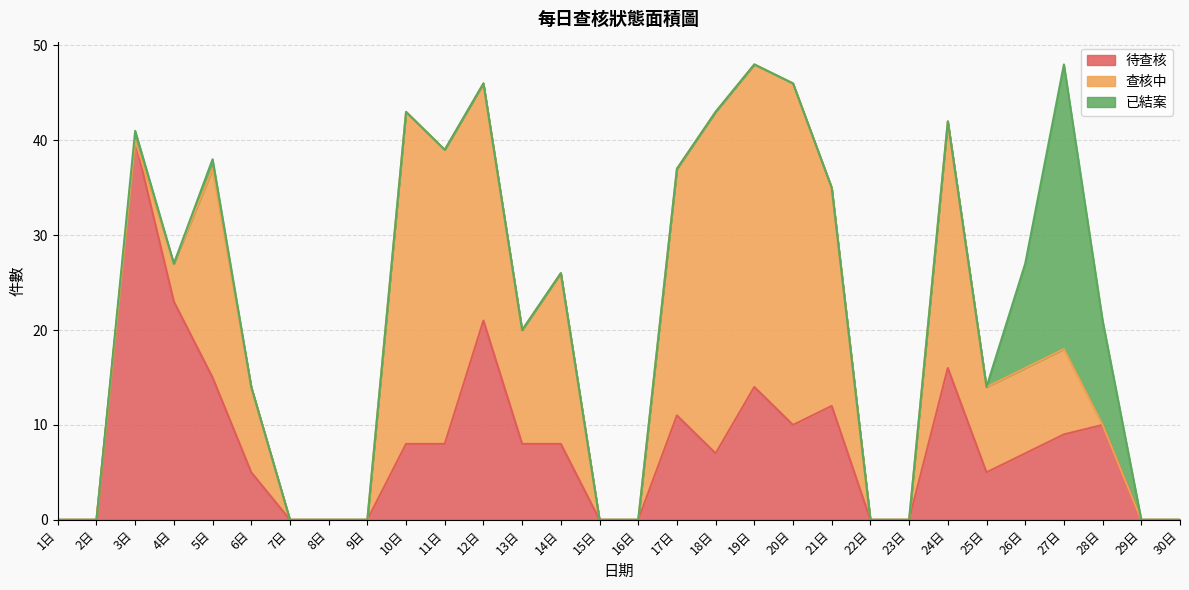

What position from the right is 13日?

18